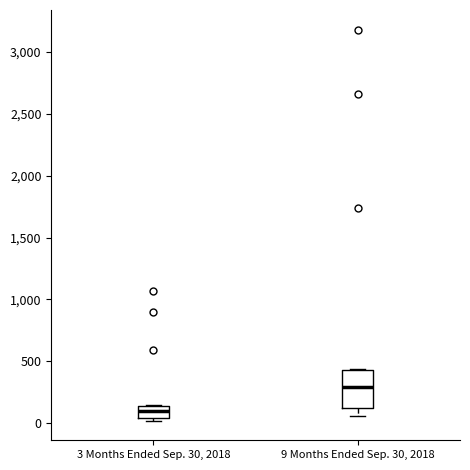

Where is the lower edge of the box for 3 Months Ended Sep. 30, 2018 on the y-axis? The values are not printed on the chart, so give them approximately, as read against the axis.

50